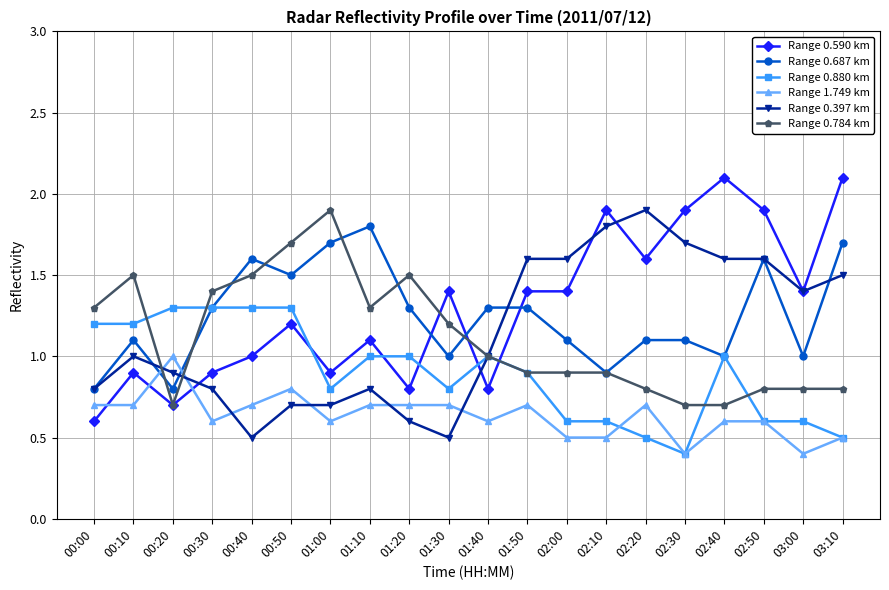

The value of Range 0.590 km at 02:00 is 1.4. True or false?

True